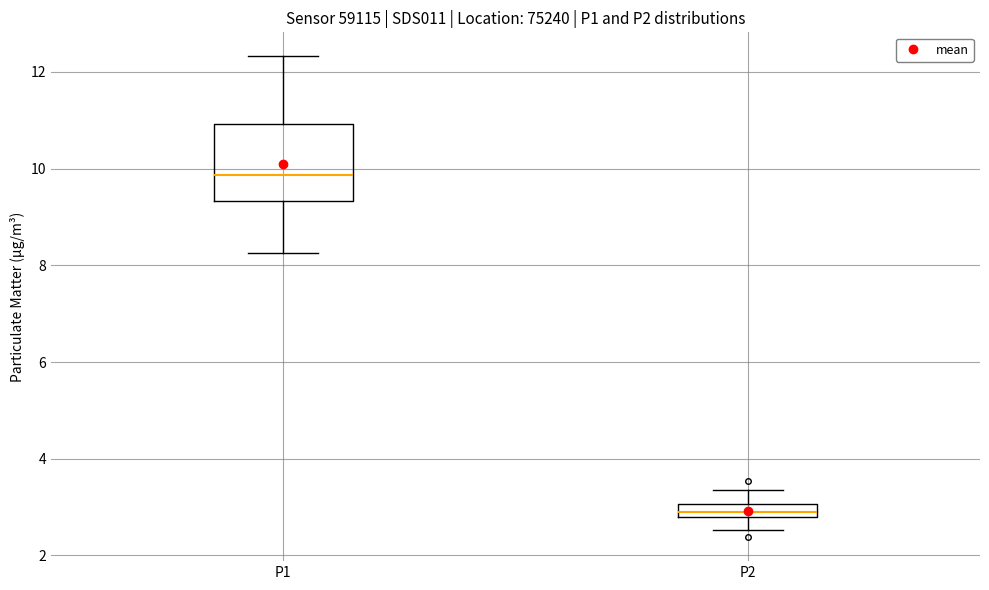

Comparing the boxes themselves (not the whiskers), which one is the tallest?

P1